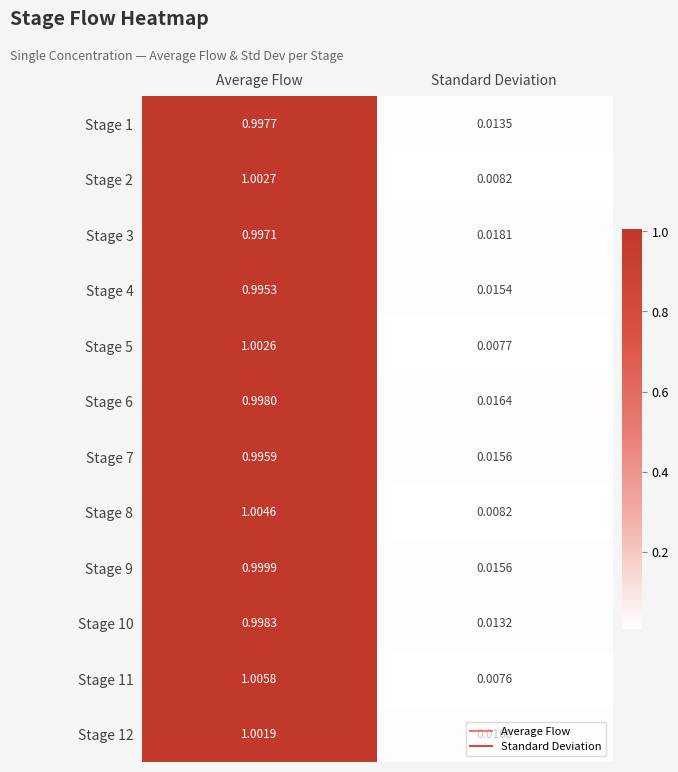

Rank the series by their maximum value, from highest to lowest.

Stage 11, Stage 8, Stage 2, Stage 5, Stage 12, Stage 9, Stage 10, Stage 6, Stage 1, Stage 3, Stage 7, Stage 4